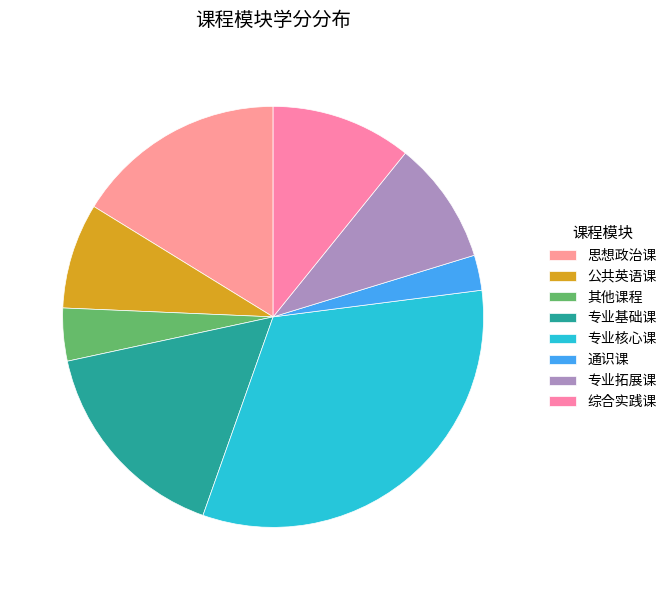

Count the number of slices in the pie.

8